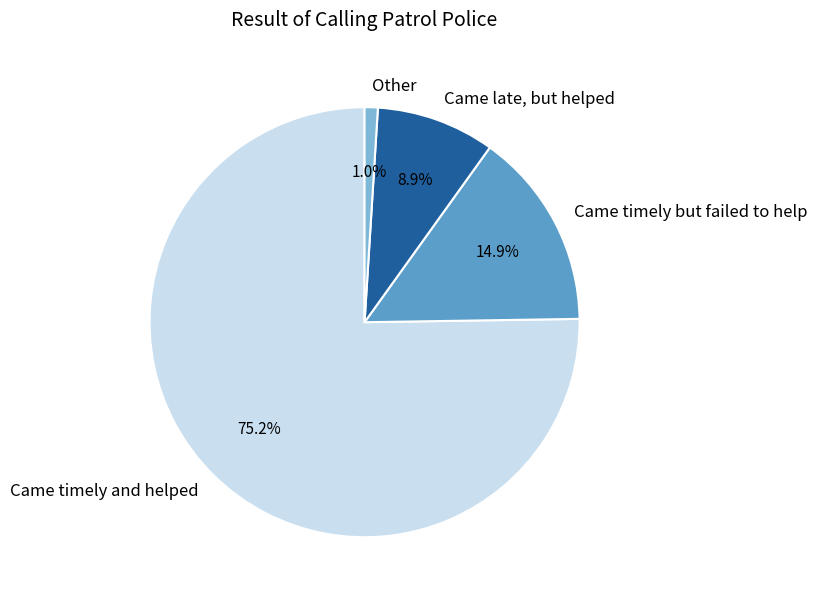

What is the smallest slice in the pie chart?

Other